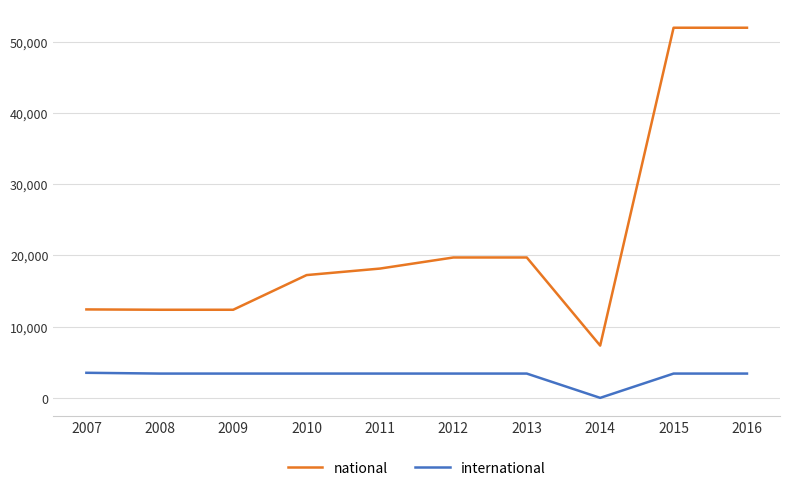

What is the minimum value for national?

7336